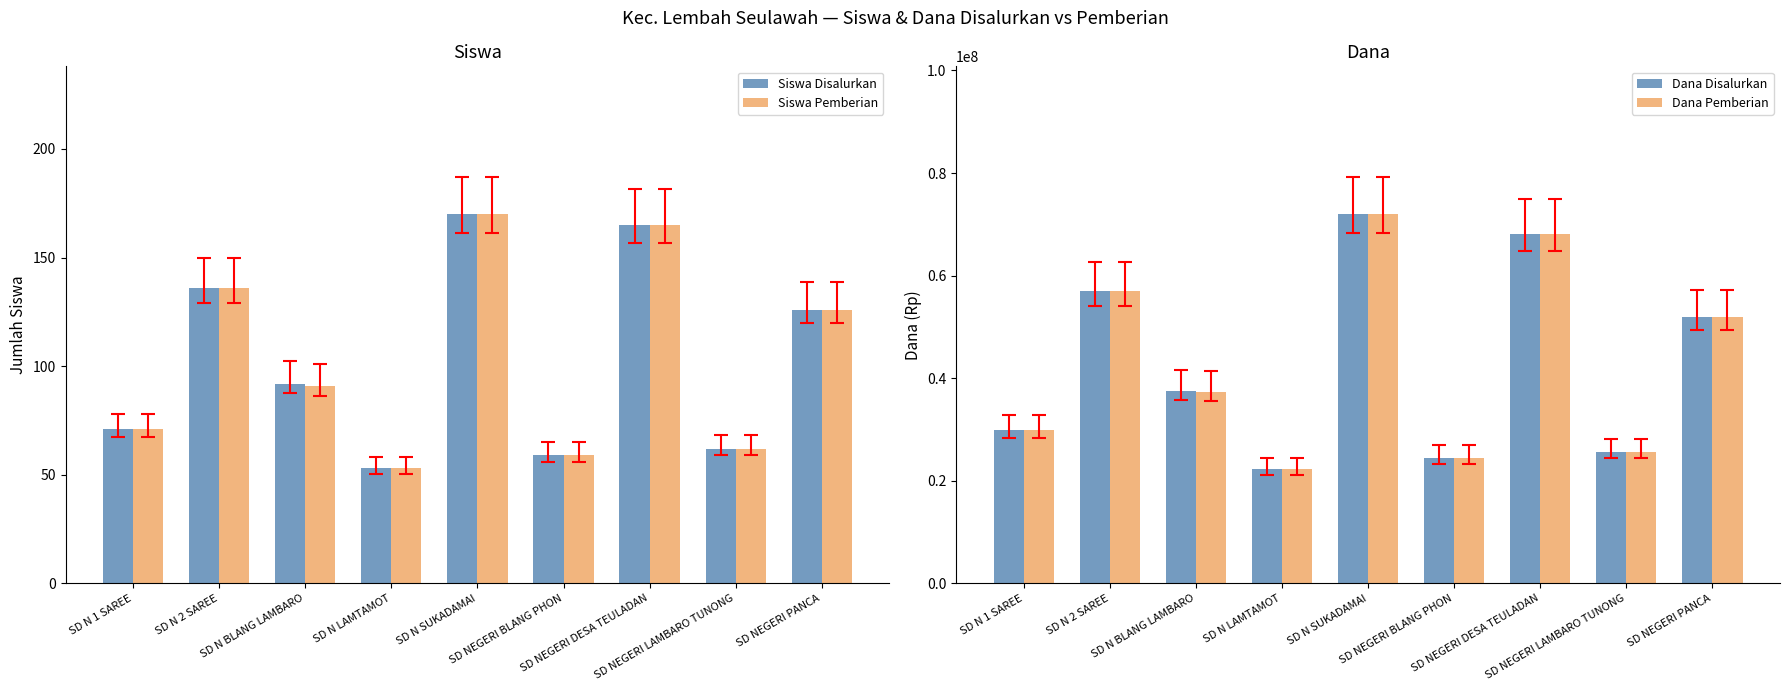

Which has a higher value, SD NEGERI PANCA or SD NEGERI BLANG PHON?

SD NEGERI PANCA